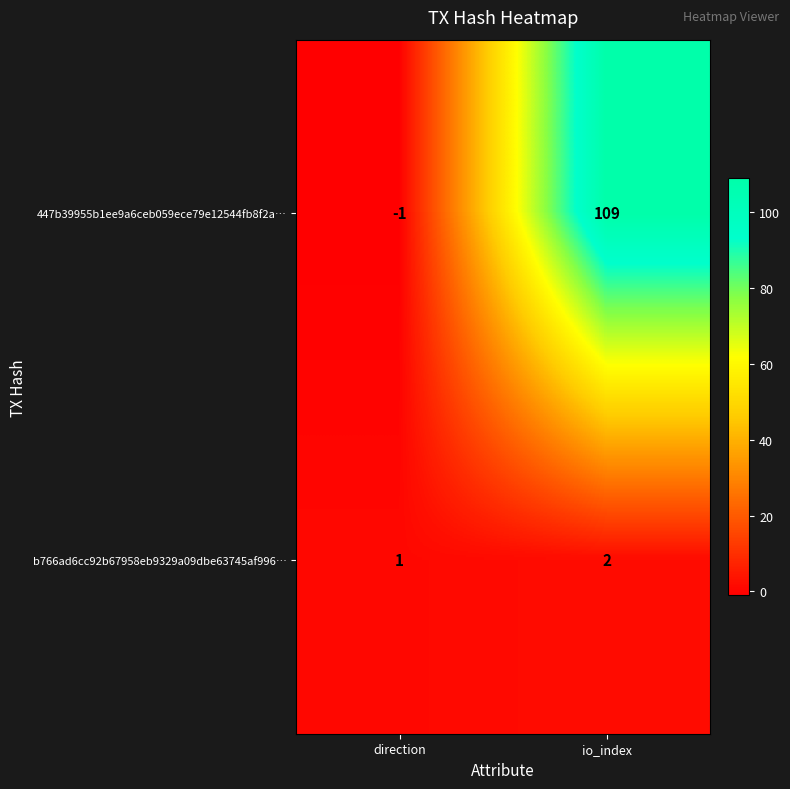

Which series has the largest total across all categories?

447b39955b1ee9a6ceb059ece79e12544fb8f2a…